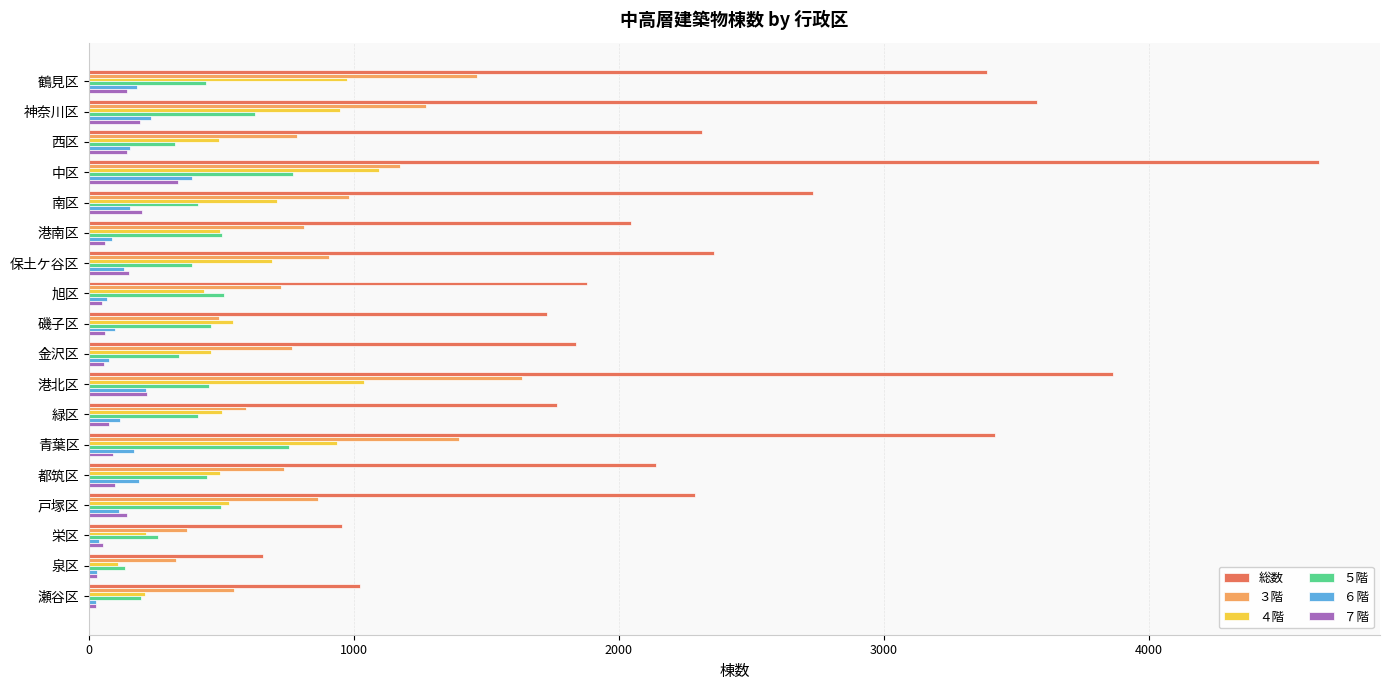

How many data points in ５階 are less than 444?

9